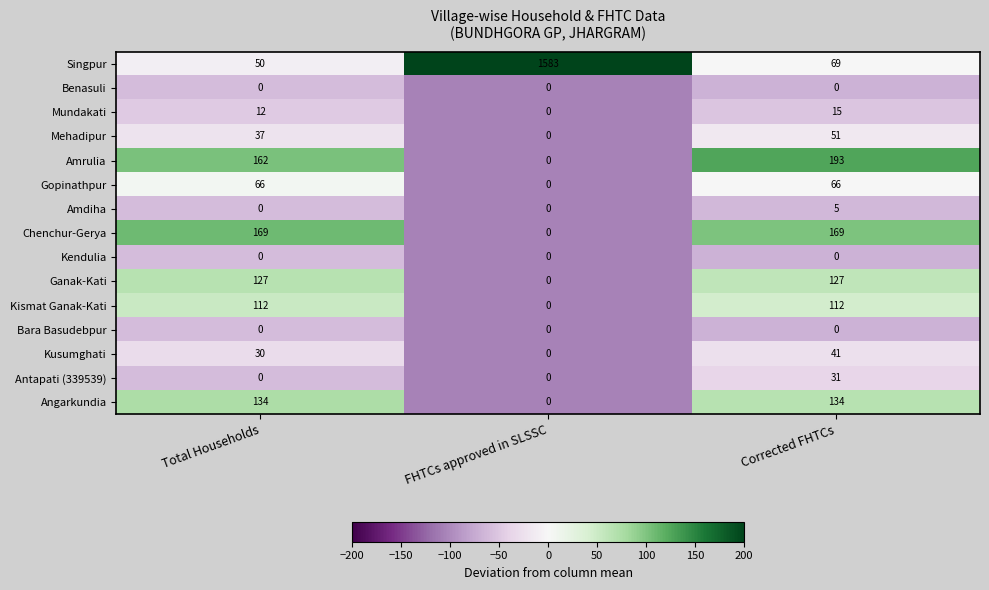

Count the Mundakati values in the range 0 to 15.

3